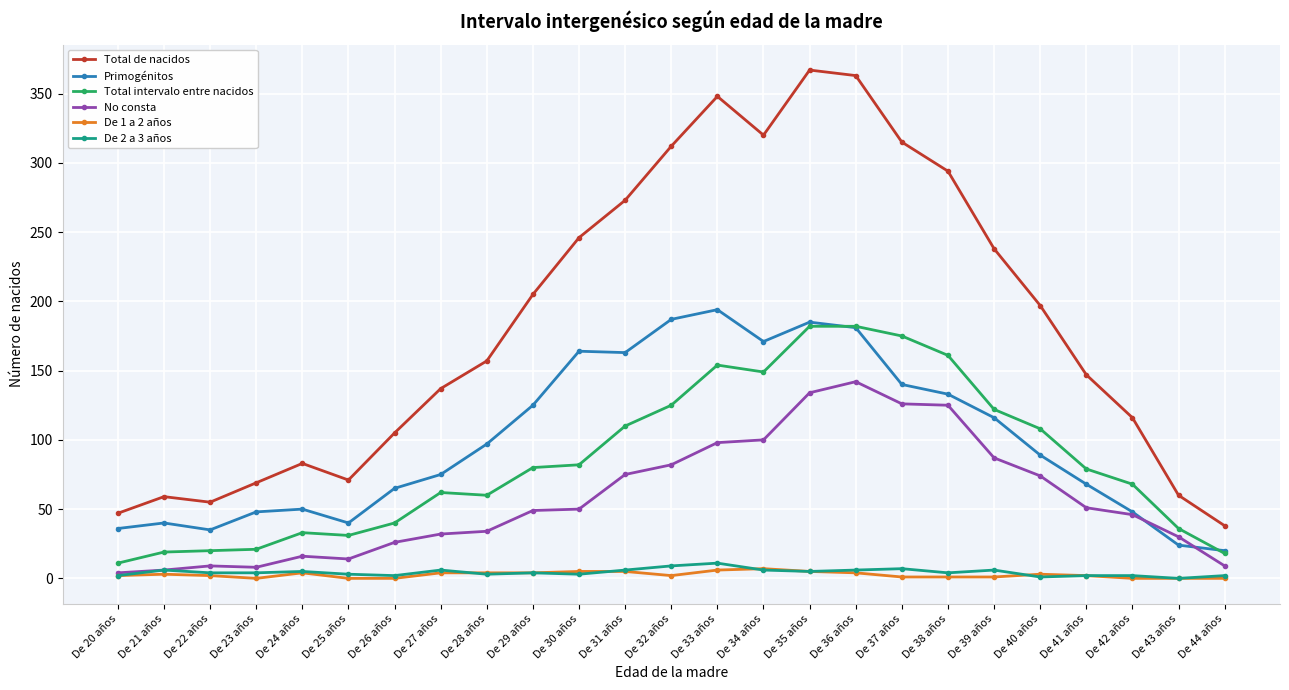

Which series has the widest spread of values?

Total de nacidos